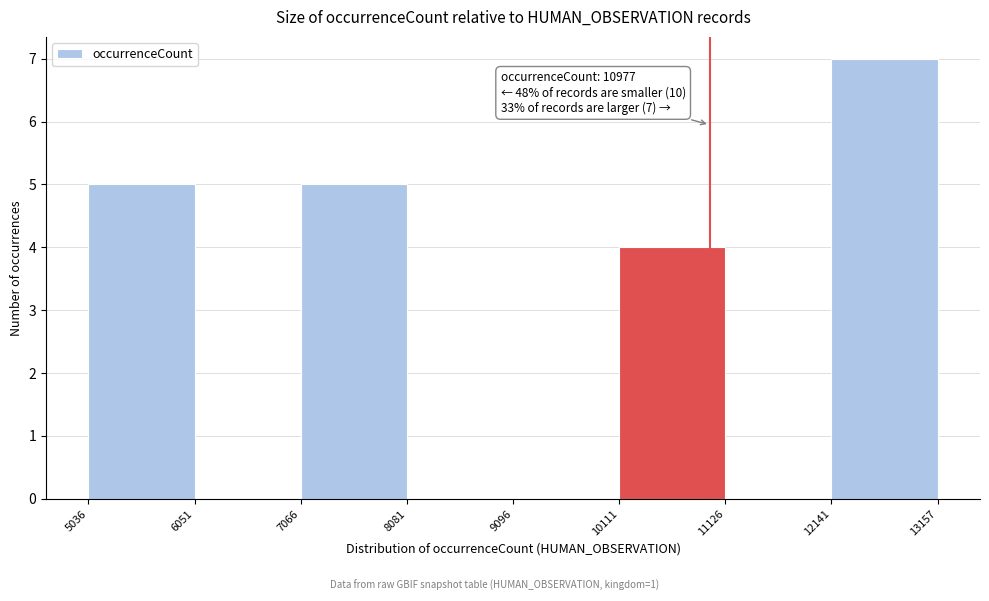

Over which range of the x-axis is the bar tallest?

12141 to 13157